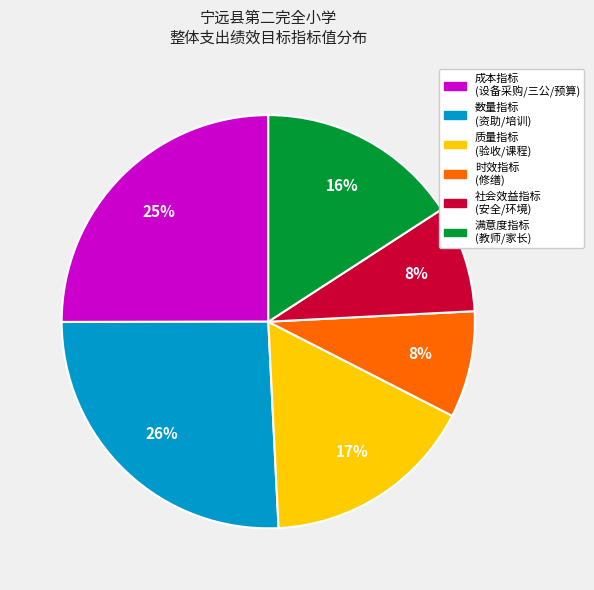

To the nearest percent, what percentage of the pie is 满意度指标 (教师/家长)?

16%